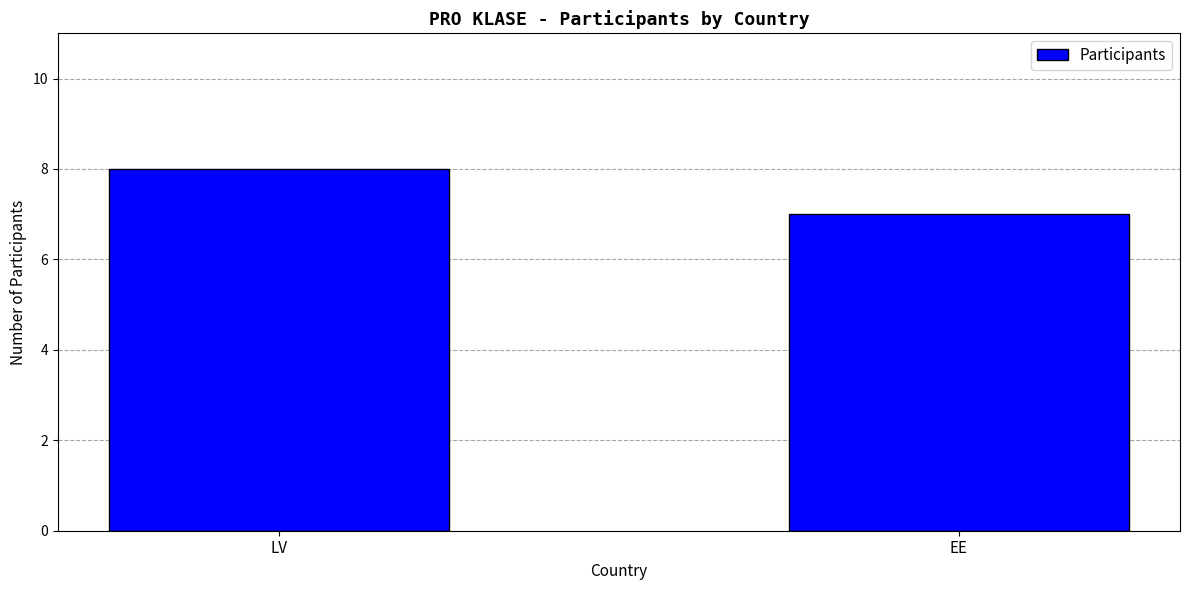

How many data points are less than 8?

1